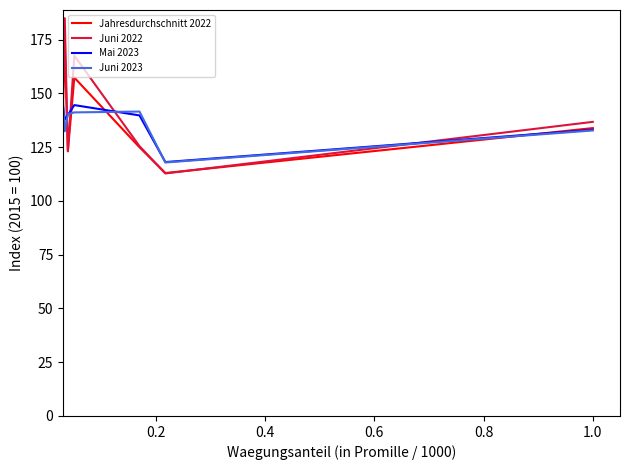

What is the highest value of the Jahresdurchschnitt 2022 series?

172.2